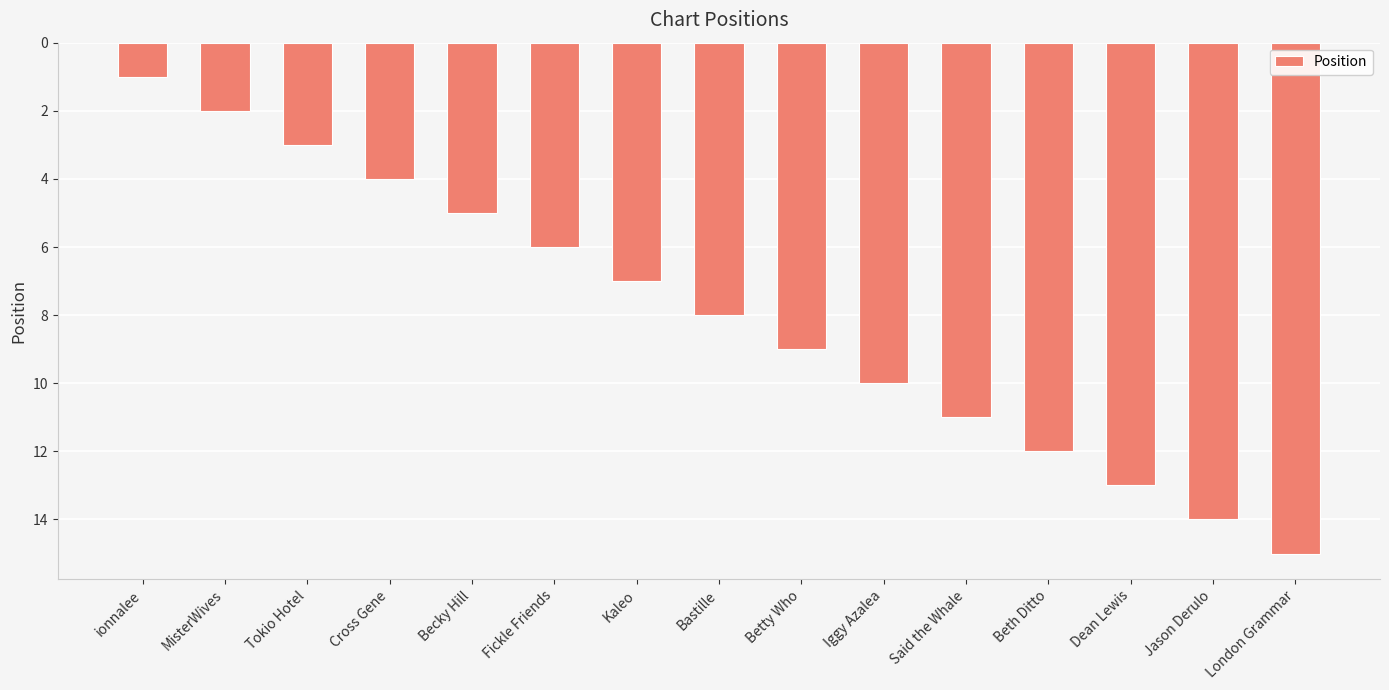

List the labels in order of value, largest first.

London Grammar, Jason Derulo, Dean Lewis, Beth Ditto, Said the Whale, Iggy Azalea, Betty Who, Bastille, Kaleo, Fickle Friends, Becky Hill, Cross Gene, Tokio Hotel, MisterWives, ionnalee